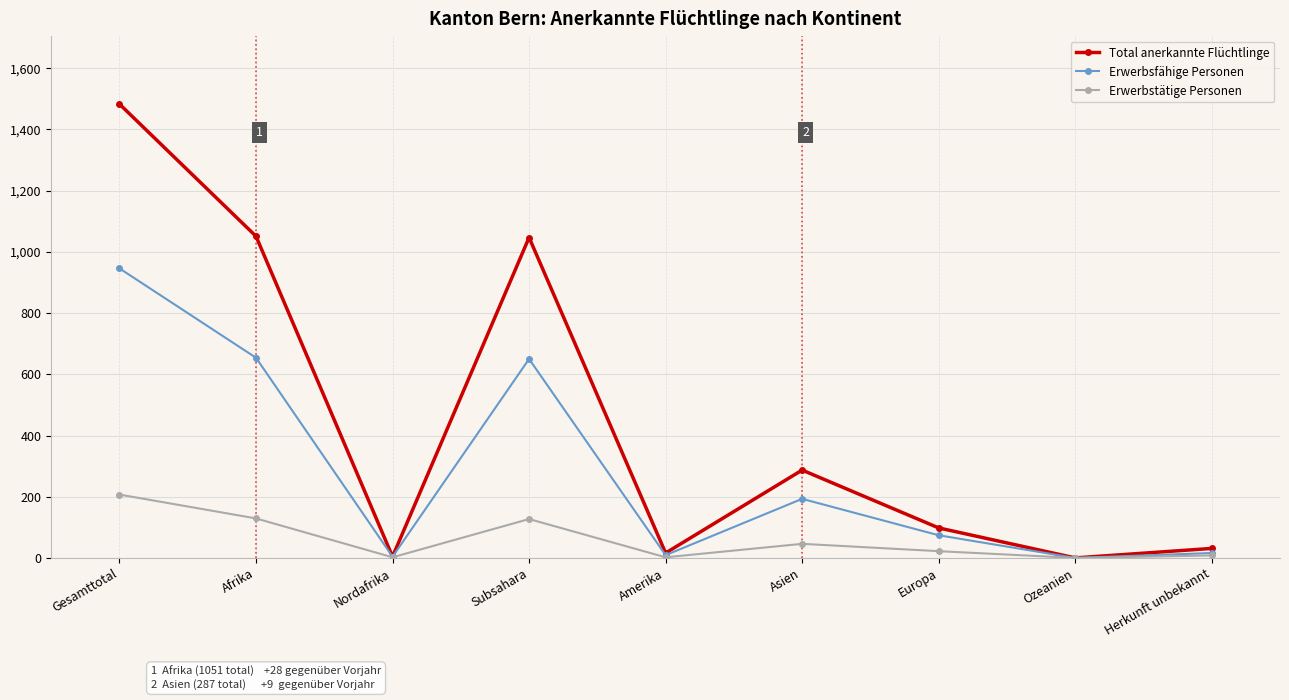

What is the average value of the Erwerbsfähige Personen series?

283